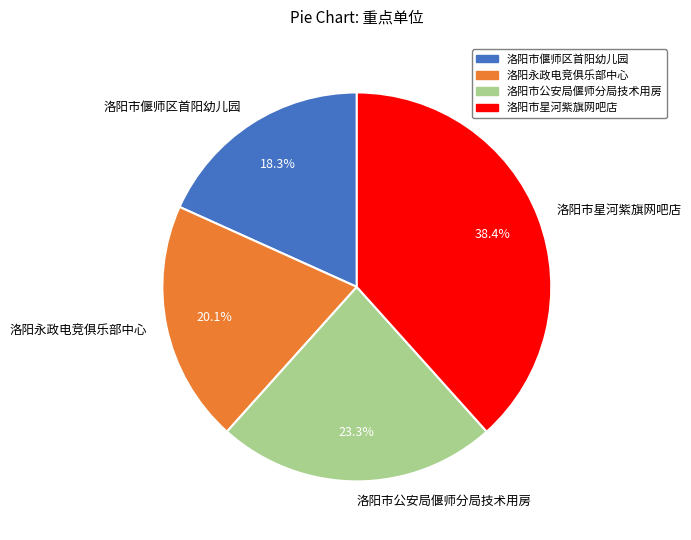

To the nearest percent, what is the difference between the largest and smallest slice percentages?

20%